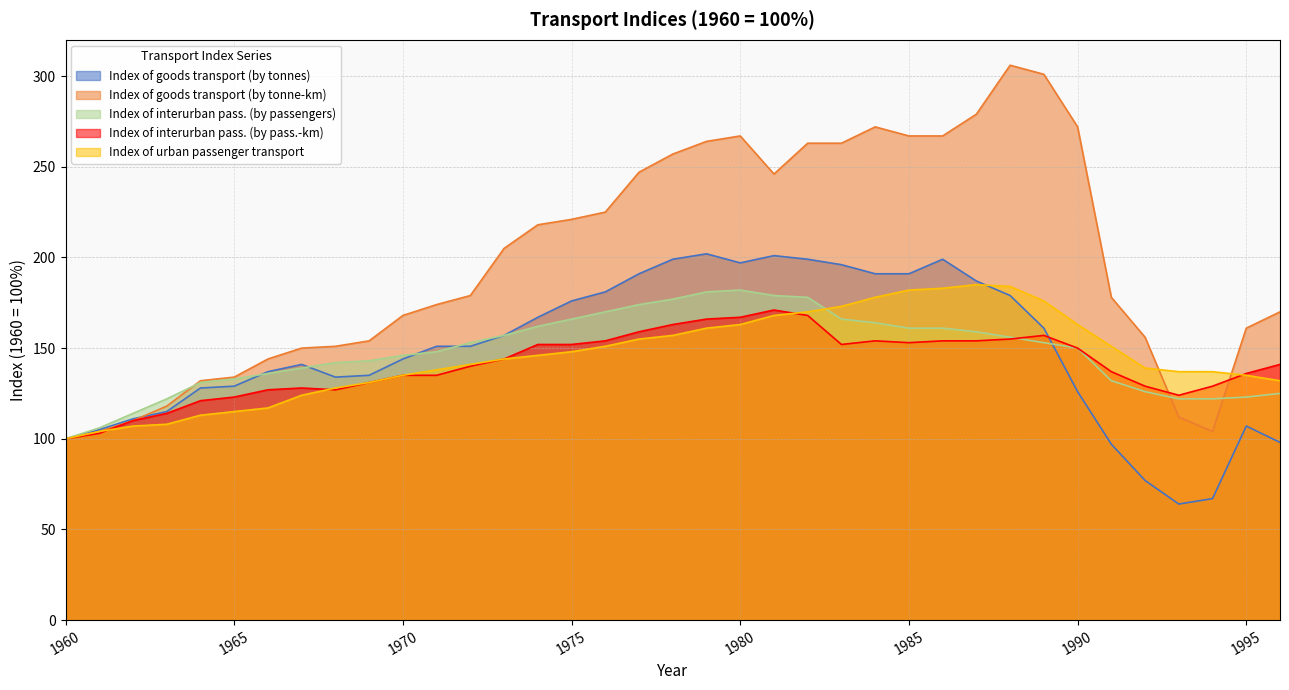

What is the average value of the Index of goods transport (by tonne-km) series?

198